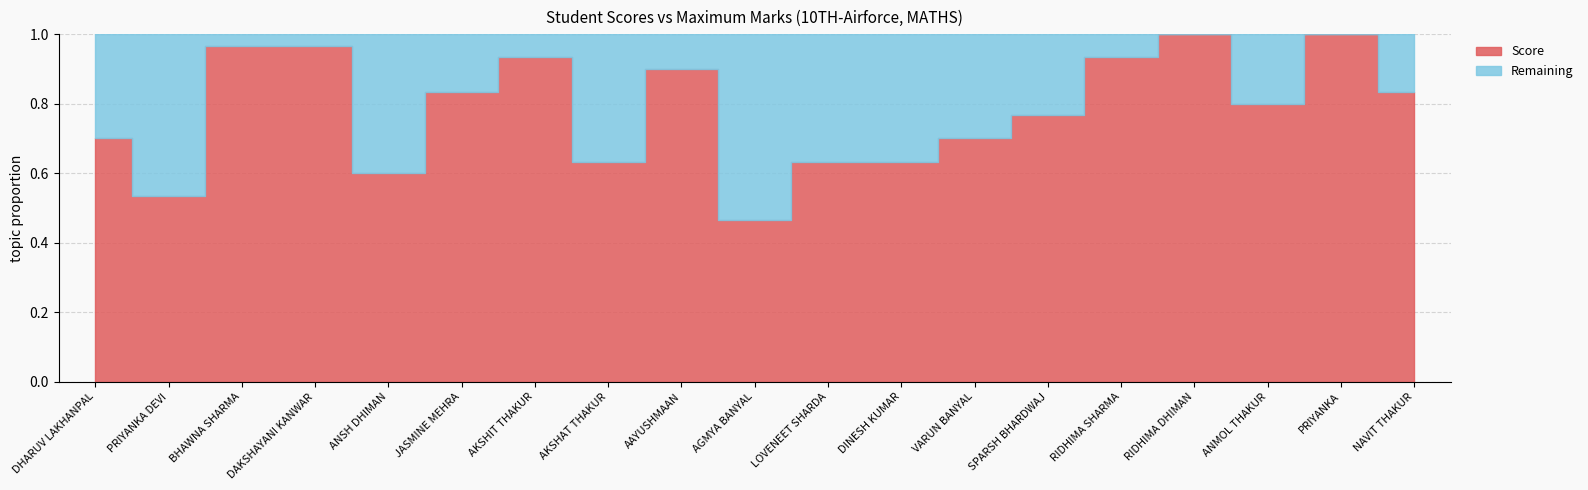

Reading right to left, list all the values displayed in this chart.

Score: 25	30	24	30	28	23	21	19	19	14	27	19	28	25	18	29	29	16	21
Remaining: 5	0	6	0	2	7	9	11	11	16	3	11	2	5	12	1	1	14	9